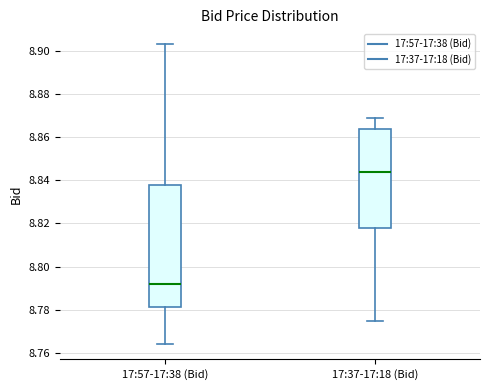

Comparing the boxes themselves (not the whiskers), which one is the tallest?

17:57-17:38 (Bid)